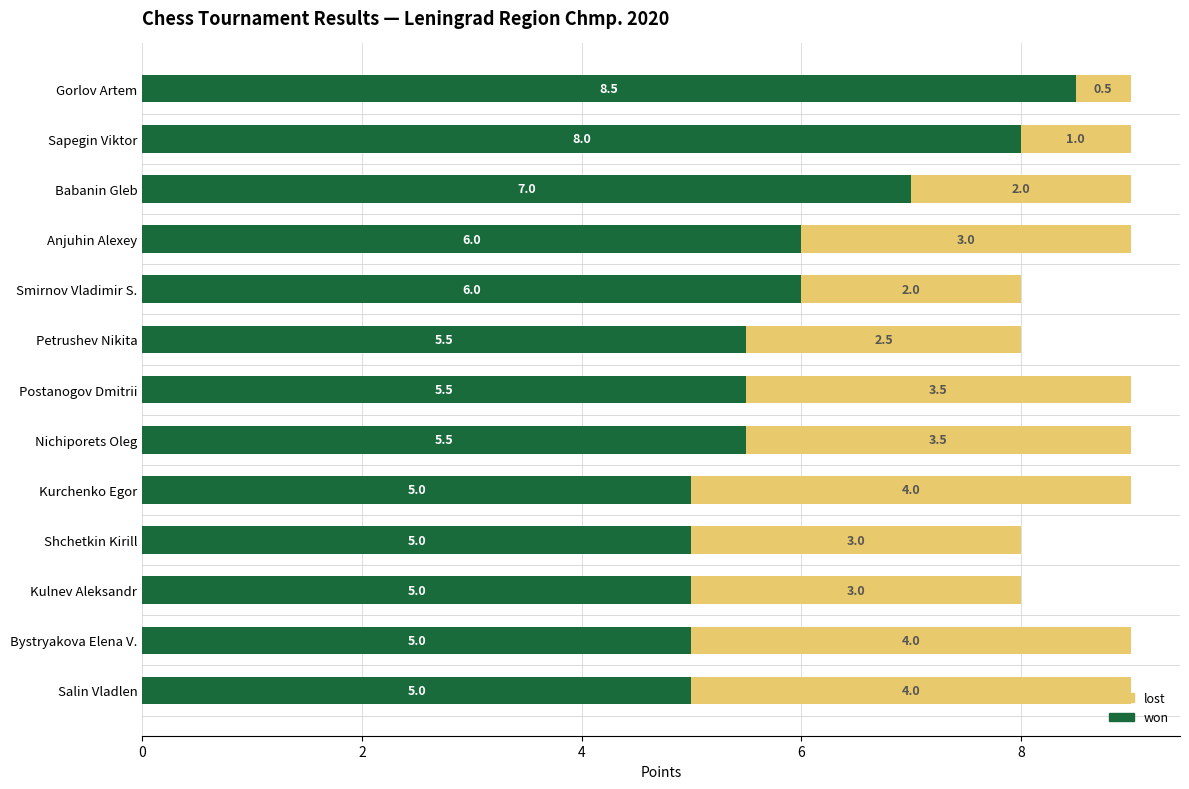

What is the average value of the won series?

5.9